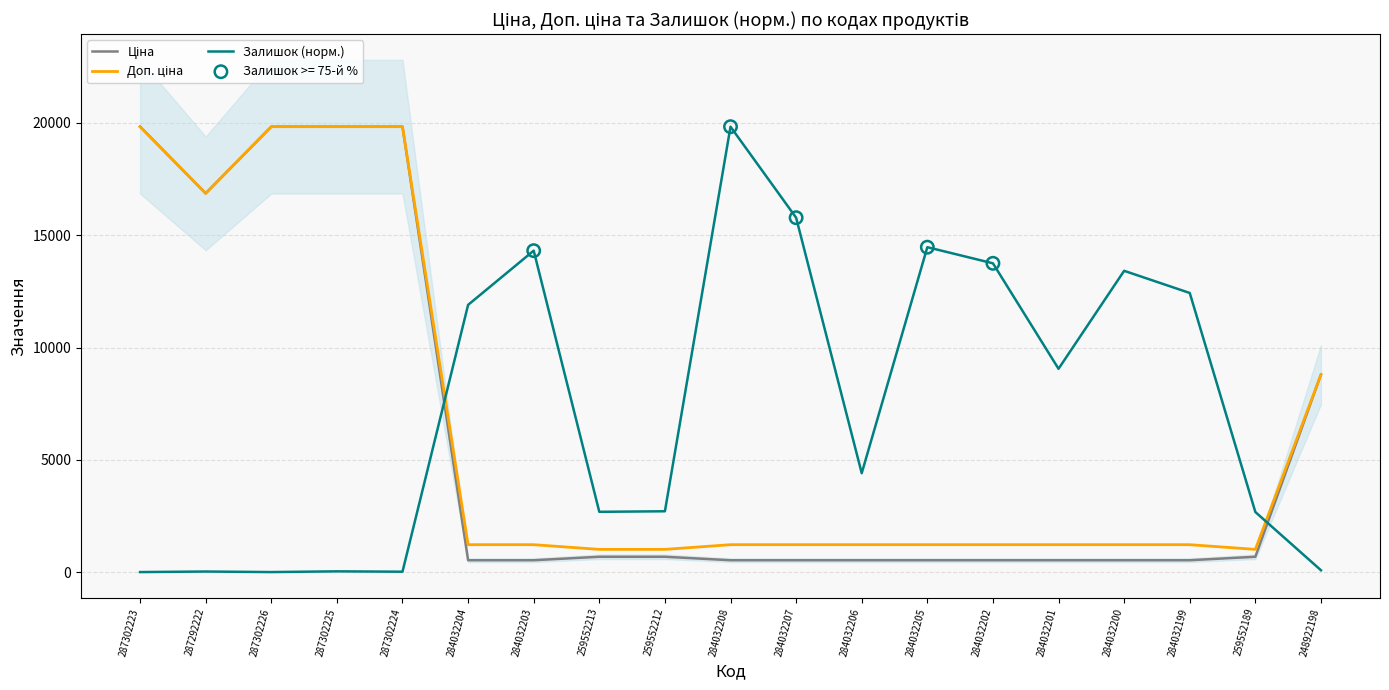

At which category is the sum across all series the highest?

287302225